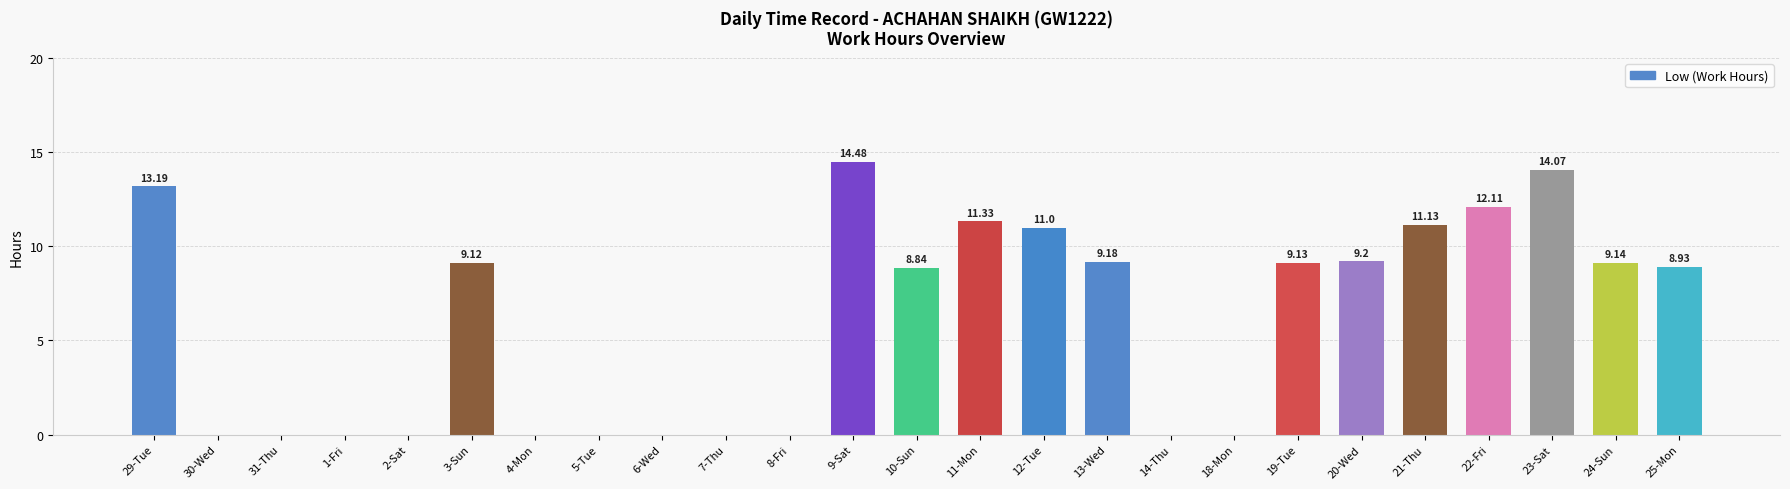

What is the sum of the values at 30-Wed and 19-Tue?

9.1